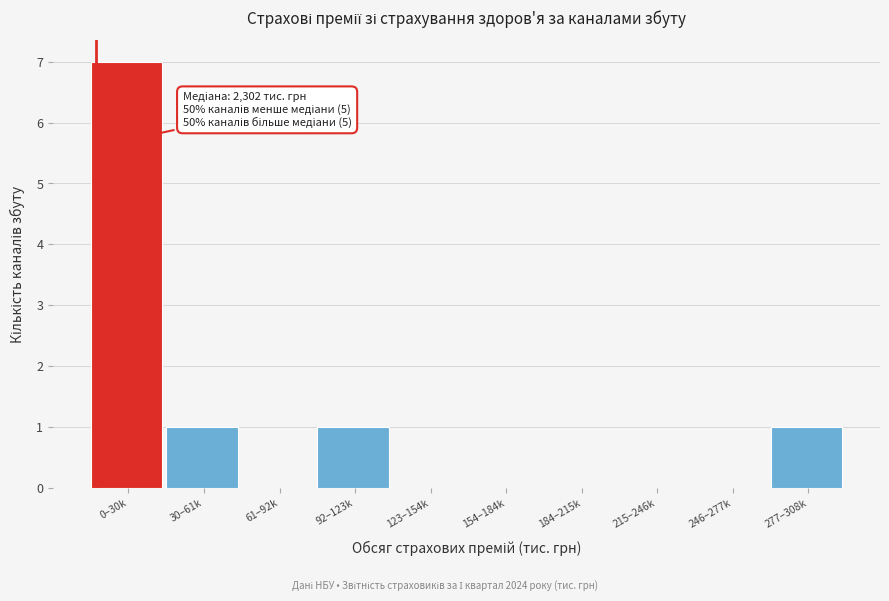

Reading left to right, list all the values displayed in this chart.

0–30k=7	30–61k=1	61–92k=0	92–123k=1	123–154k=0	154–184k=0	184–215k=0	215–246k=0	246–277k=0	277–308k=1